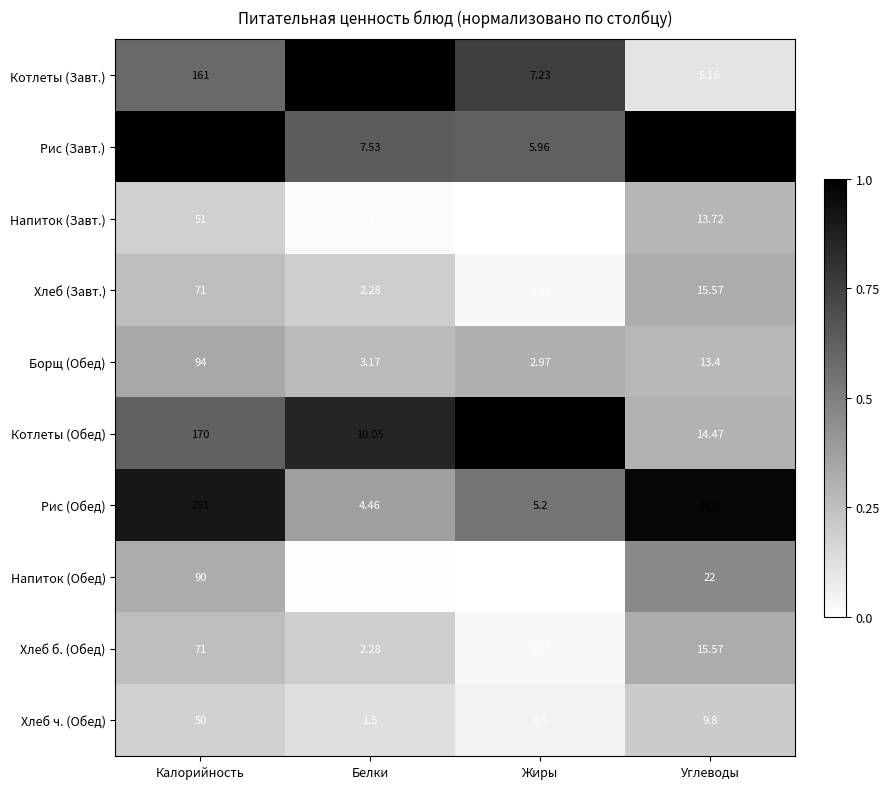

Which series has the largest total across all categories?

Рис (Завт.)